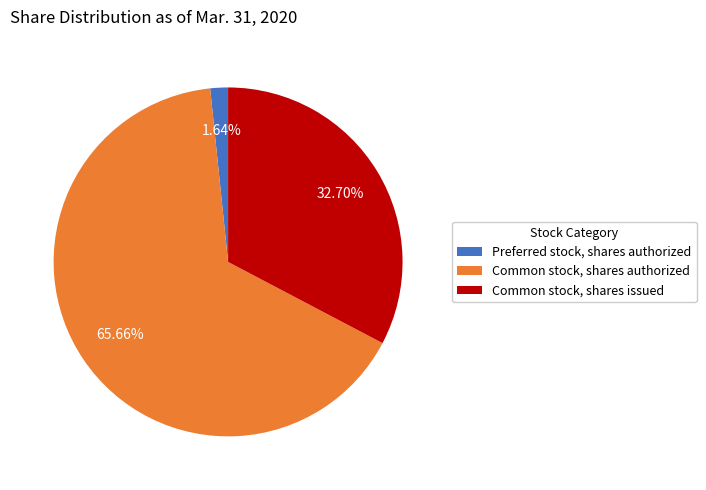

What percentage is NOT represented by Preferred stock, shares authorized?

98.4%